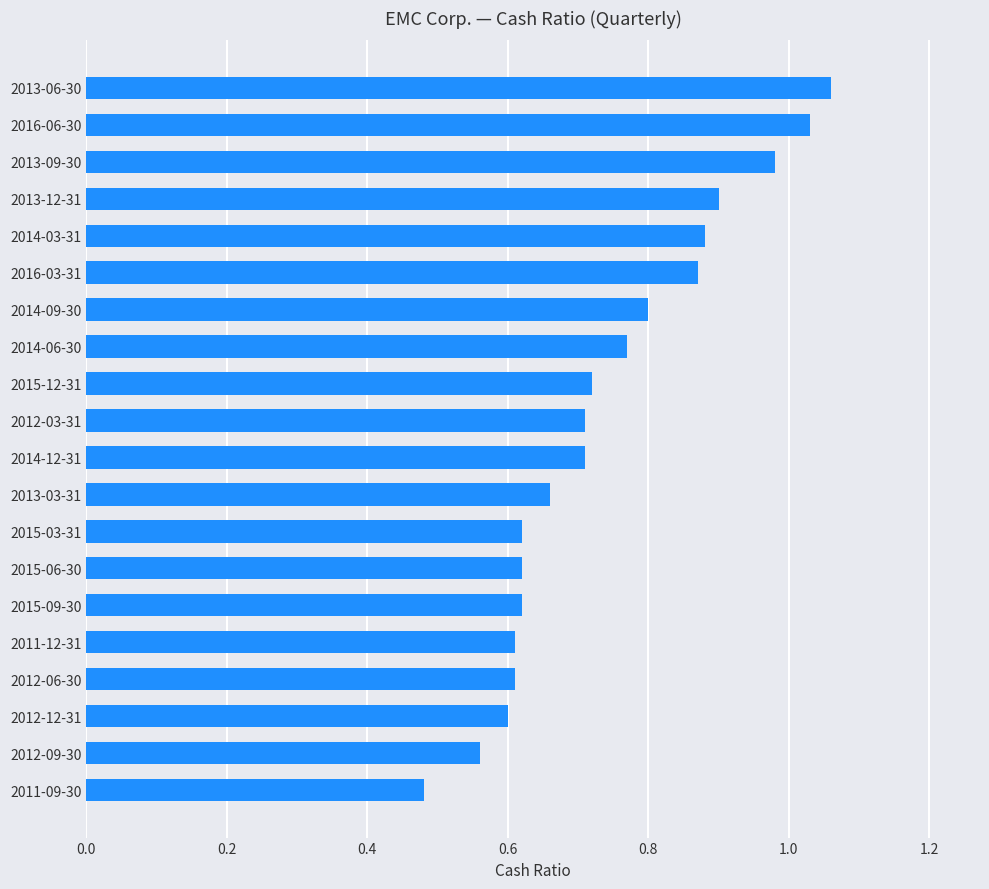

What is the sum of the values at 2012-06-30 and 2014-09-30?

1.4